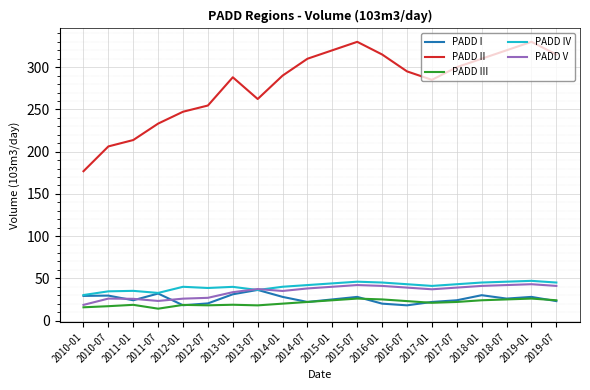

What is the sum of the PADD I values at 2015-07 and 2019-01?

56.0